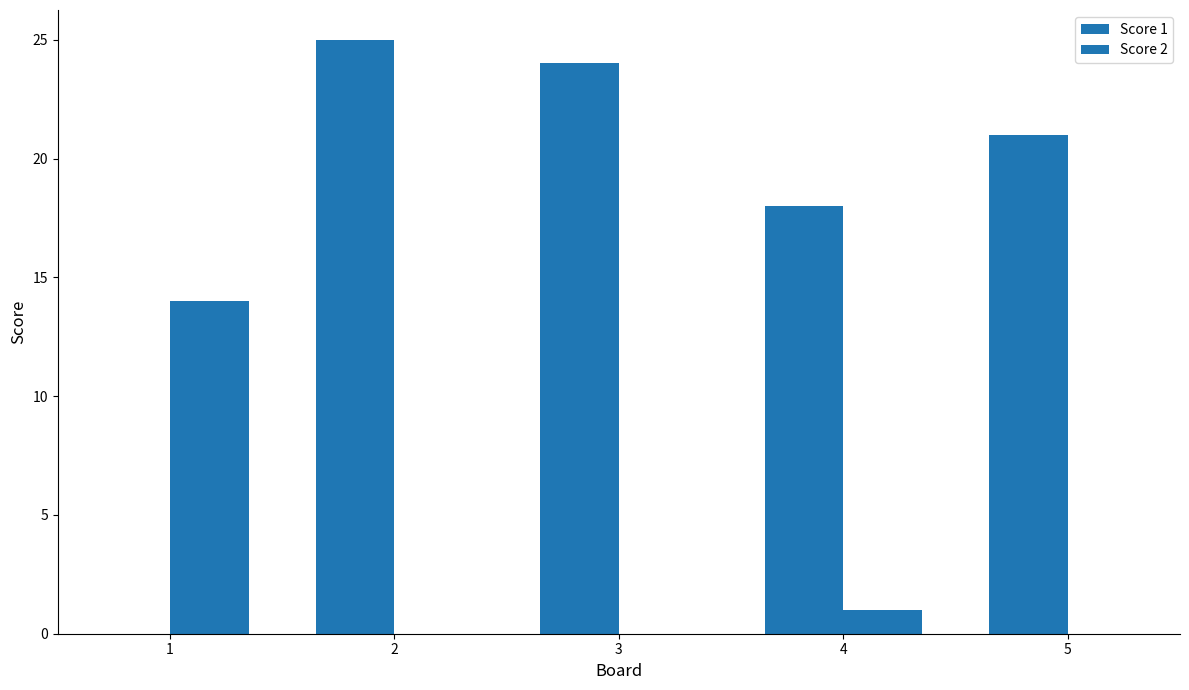

How many series are shown in this chart?

2